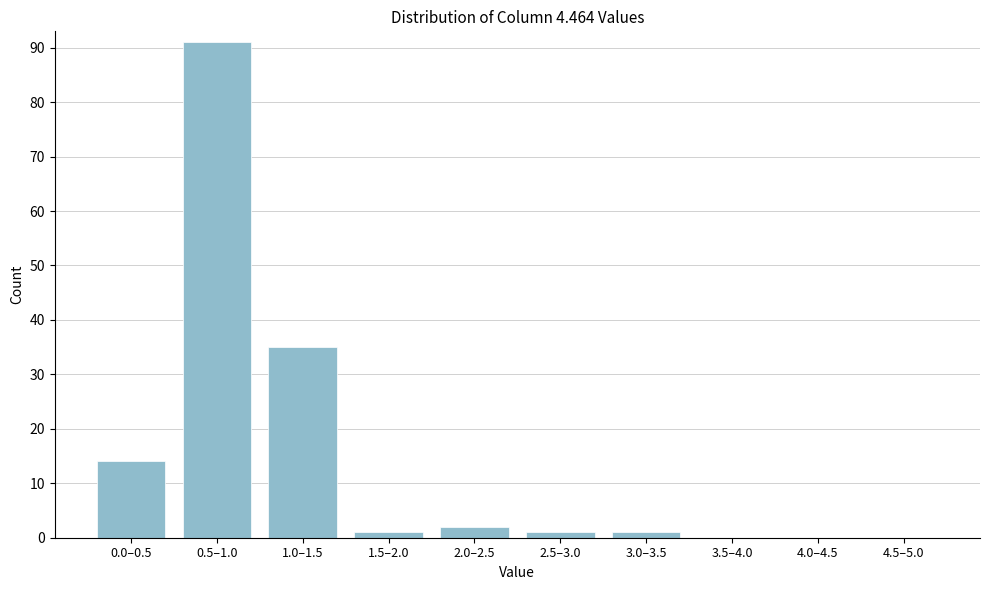

Reading left to right, transcribe all the data shown in this chart.

0.0–0.5=14	0.5–1.0=91	1.0–1.5=35	1.5–2.0=1	2.0–2.5=2	2.5–3.0=1	3.0–3.5=1	3.5–4.0=0	4.0–4.5=0	4.5–5.0=0